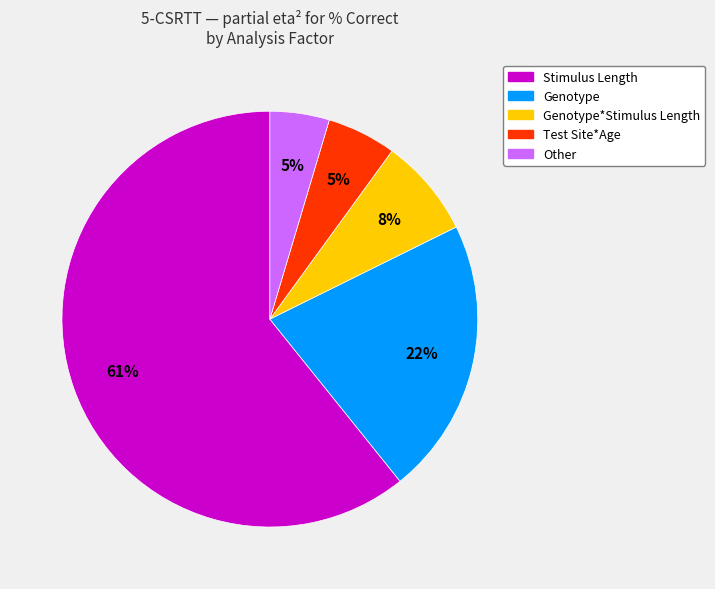

Is there a majority slice in this chart?

Yes